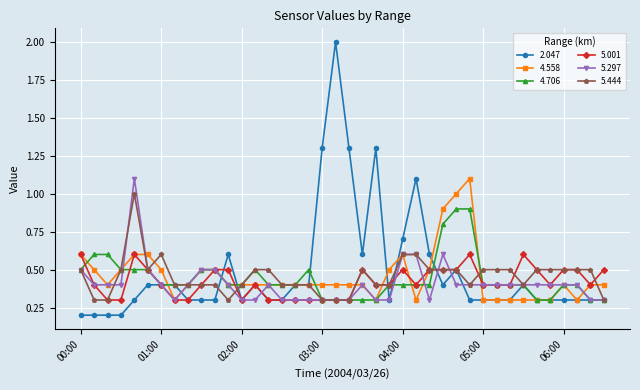

What is the value of the 5.444 point at the 30th from the left?

0.4